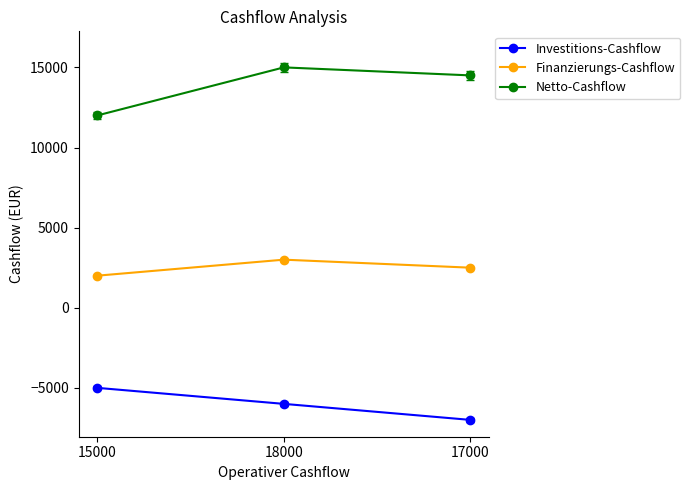

What is the label of the 1st point from the left?

15000